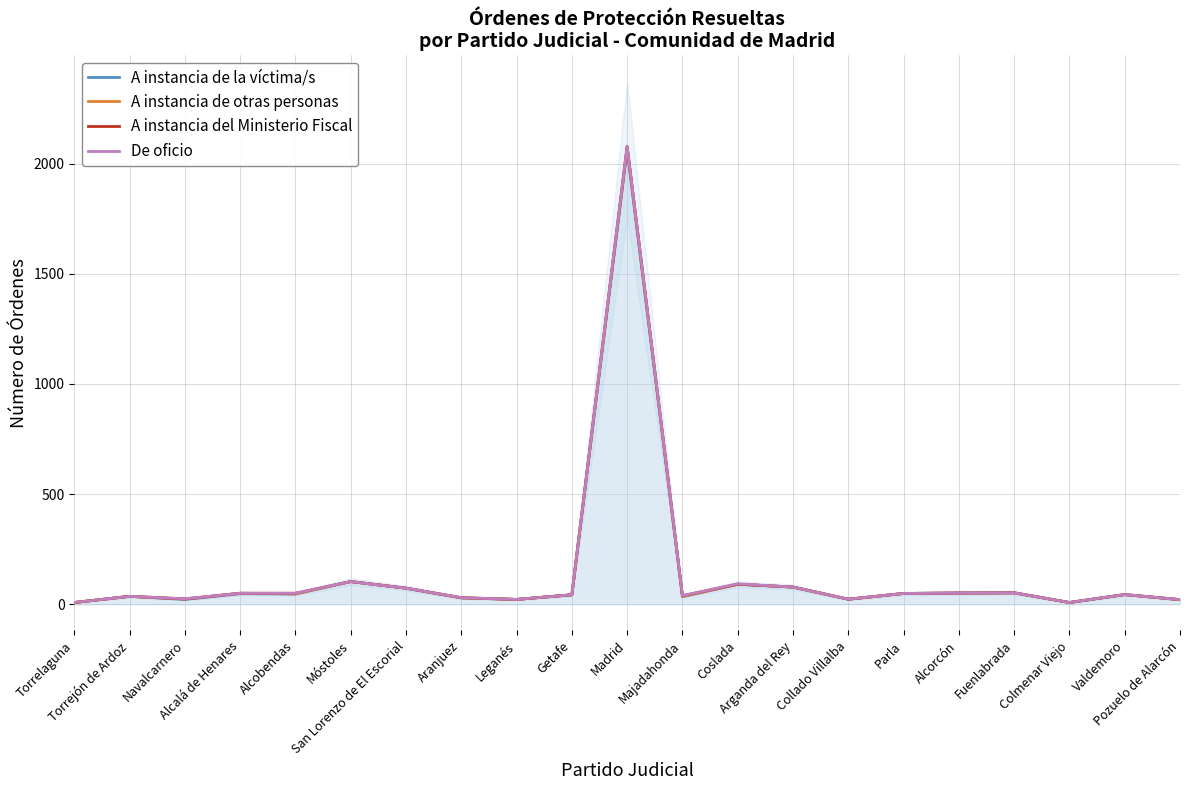

Is the value of A instancia de la víctima/s at Arganda del Rey greater than the value of A instancia del Ministerio Fiscal at San Lorenzo de El Escorial?

Yes